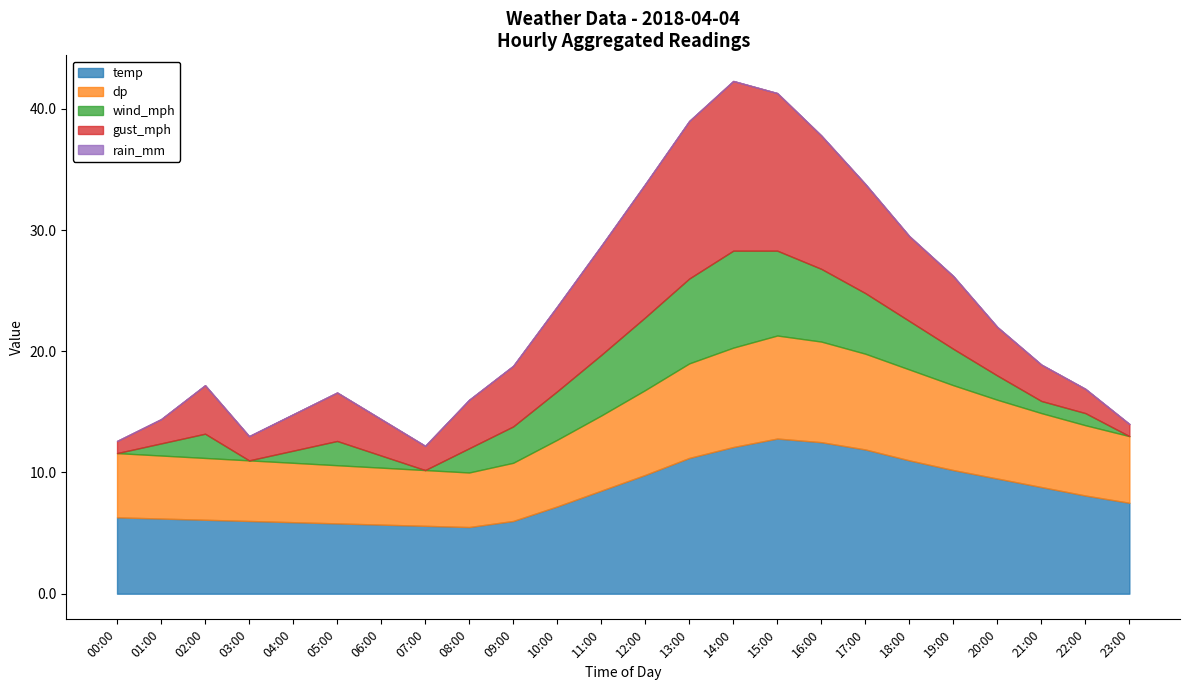

What is the label of the 12th point from the left?

11:00